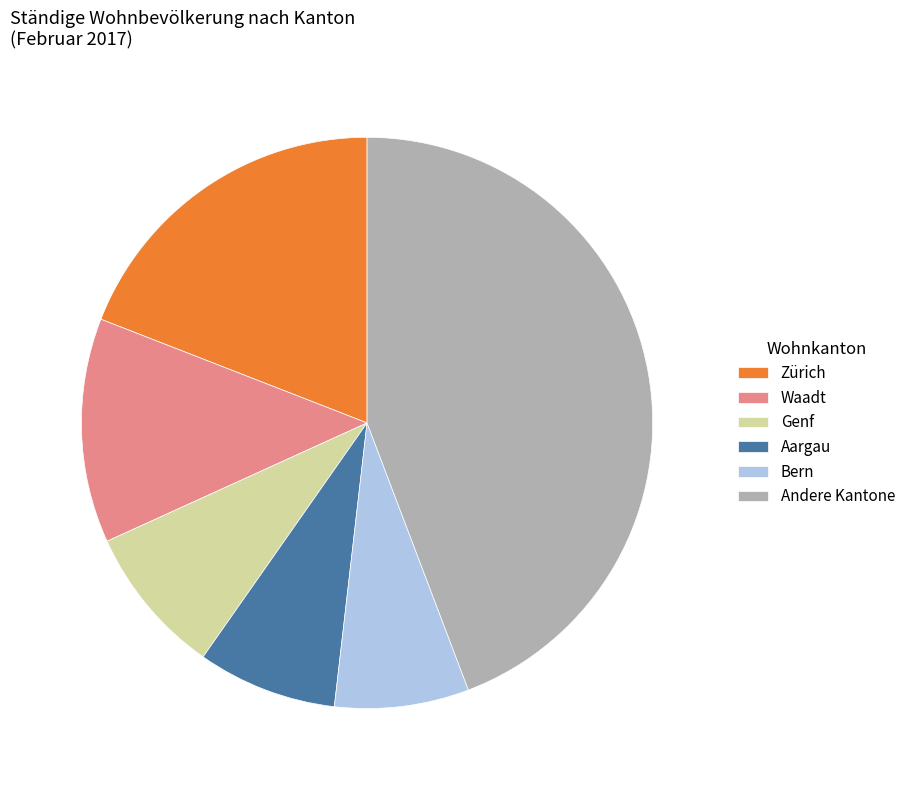

Combined, do Genf and Andere Kantone account for over 50%?

Yes